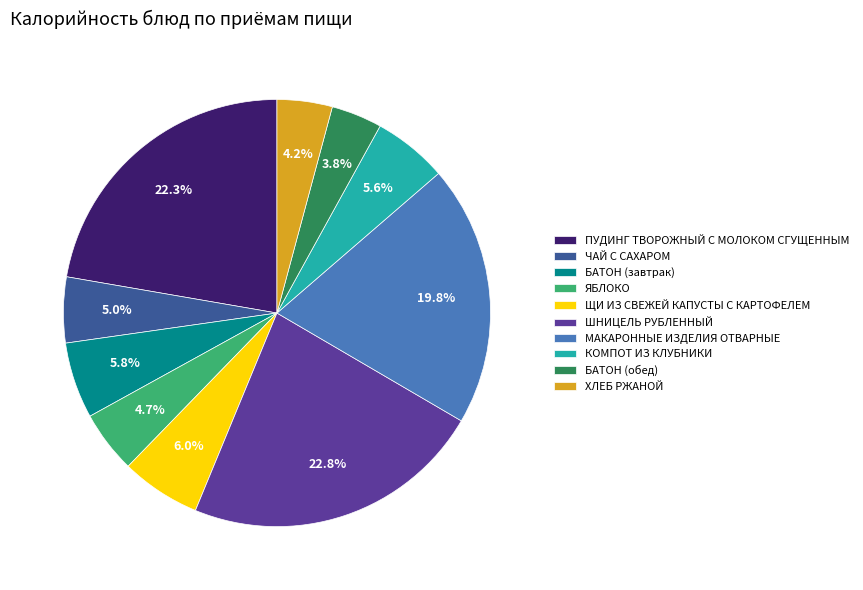

To the nearest percent, what is the difference between the КОМПОТ ИЗ КЛУБНИКИ and ЧАЙ С САХАРОМ slice percentages?

1%